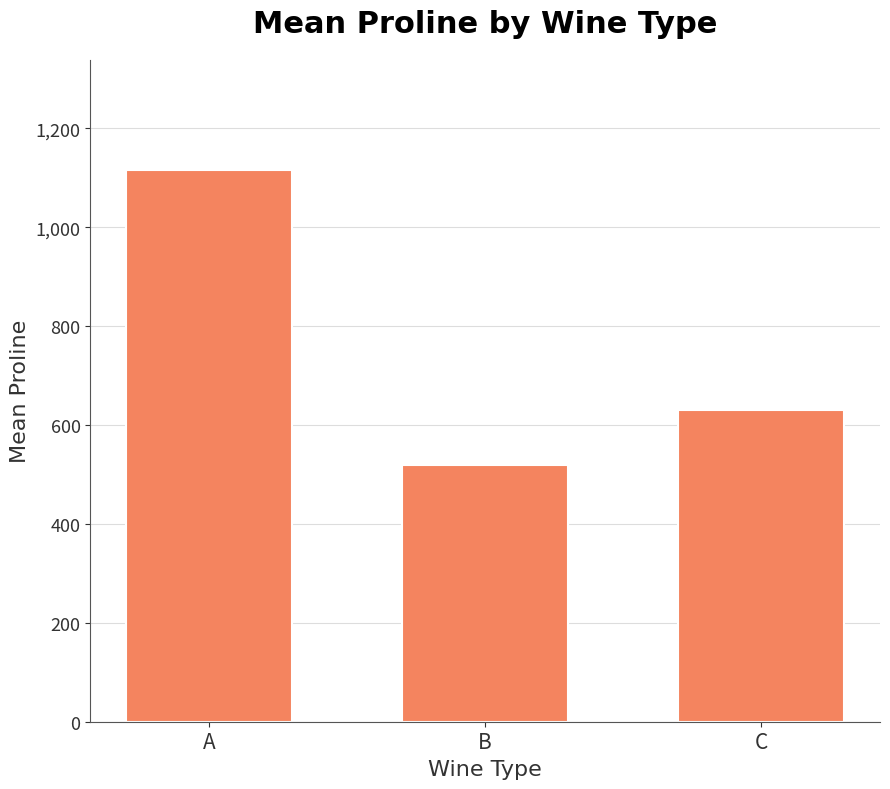

Between A and B, which is larger?

A